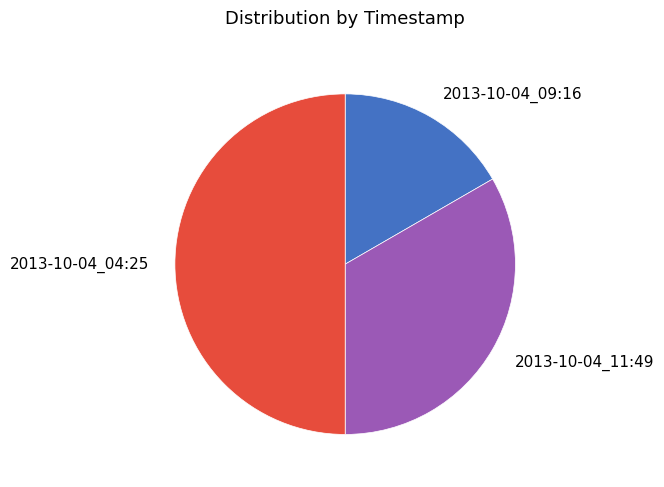

Between 2013-10-04_11:49 and 2013-10-04_09:16, which is larger?

2013-10-04_11:49